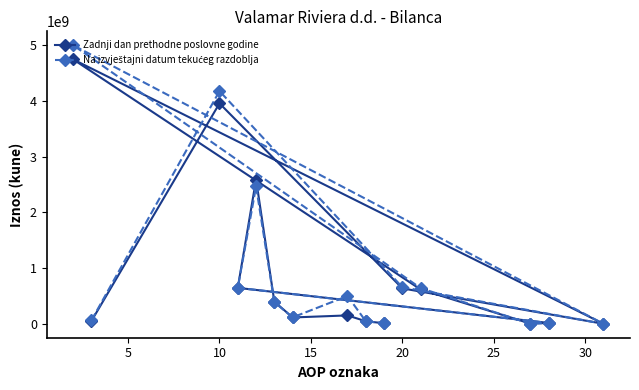

The value of Zadnji dan prethodne poslovne godine at 10 is 2531565147. True or false?

False